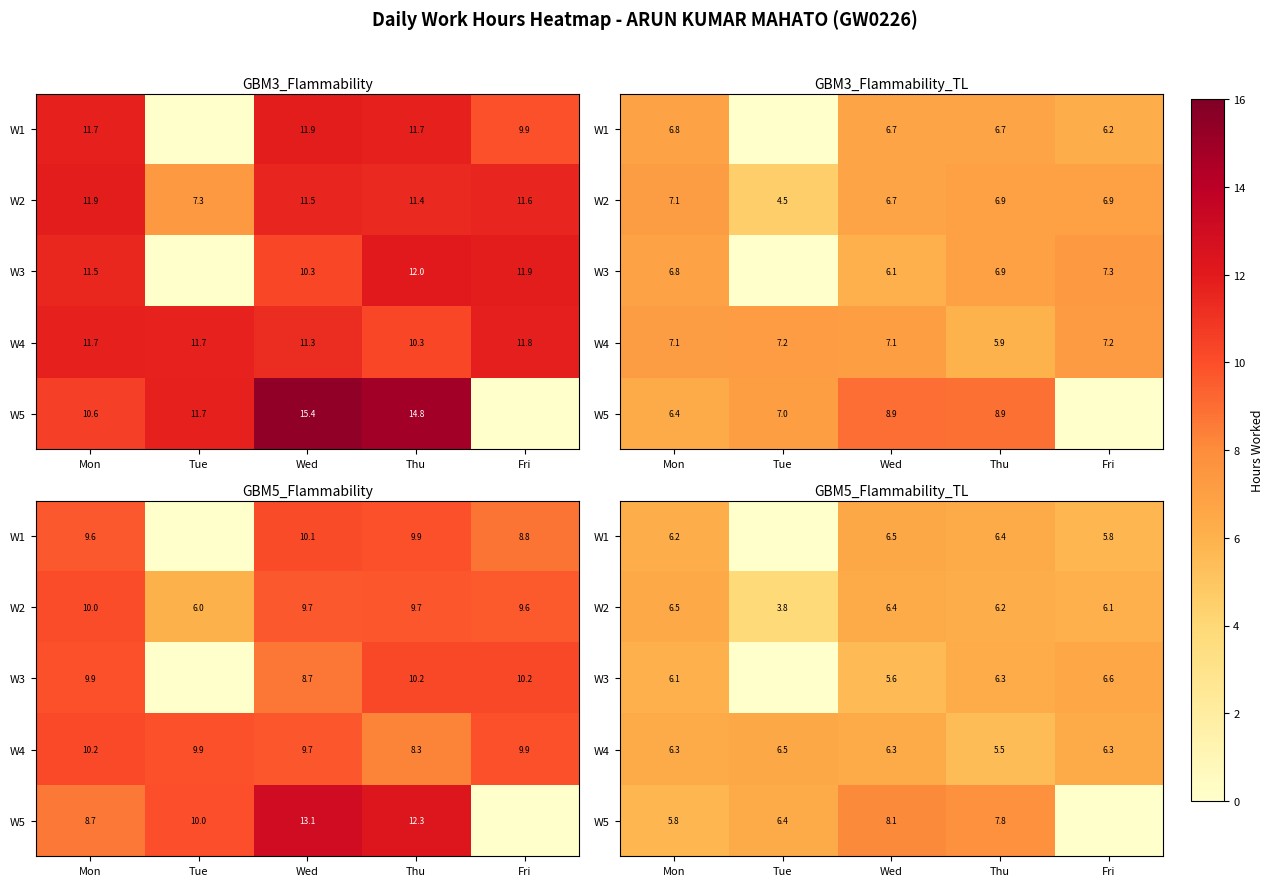

Where does the W4 series first go above 6?

Mon